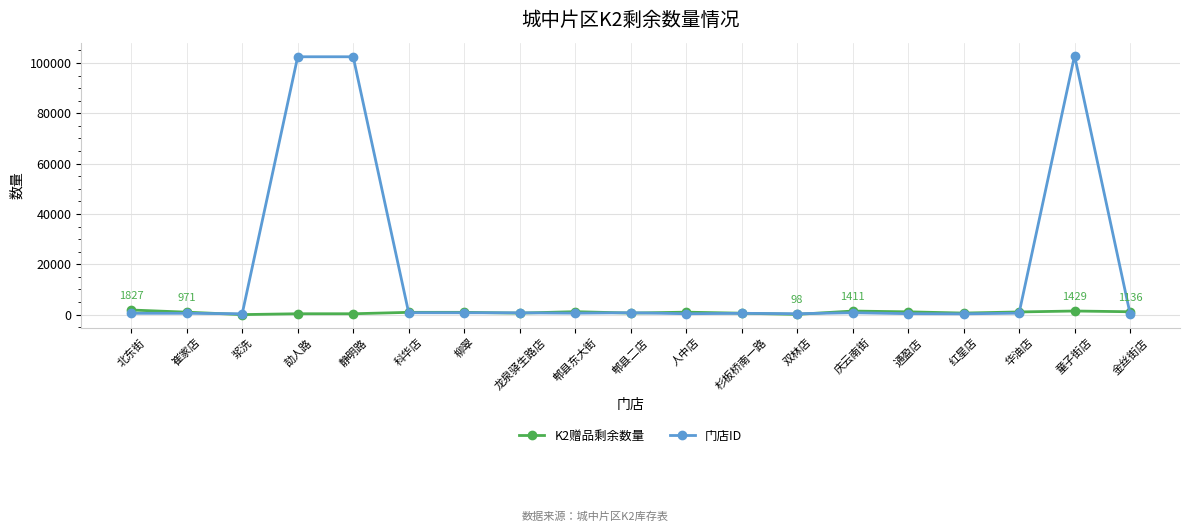

What is the maximum value for K2赠品剩余数量?

1827